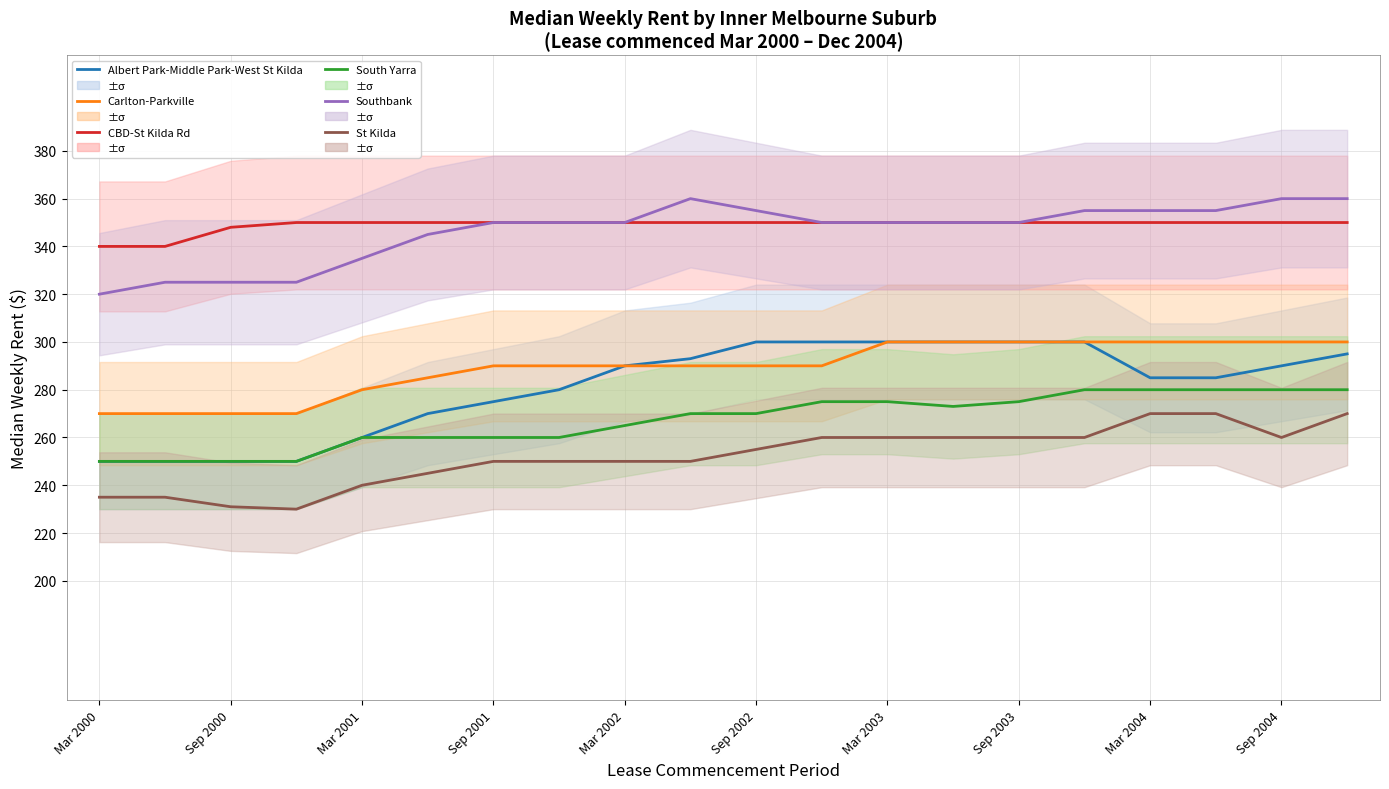

Does the chart display data point markers on the line(s)?

No